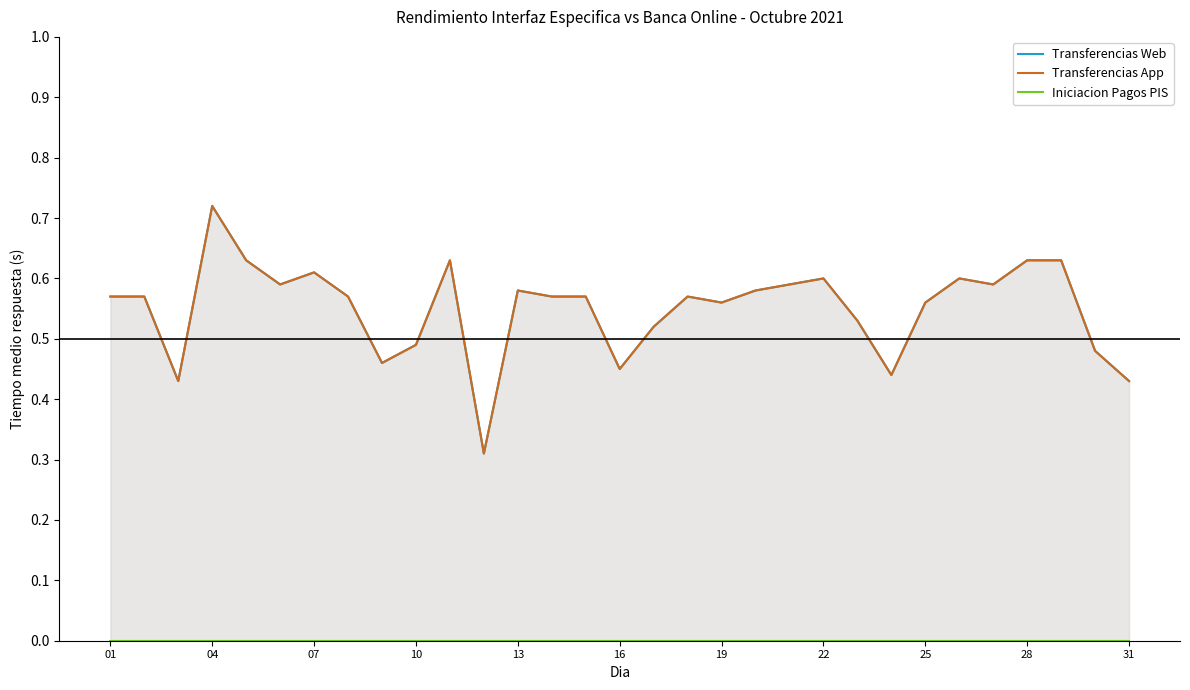

At how many categories does at least one series exceed 0?

31